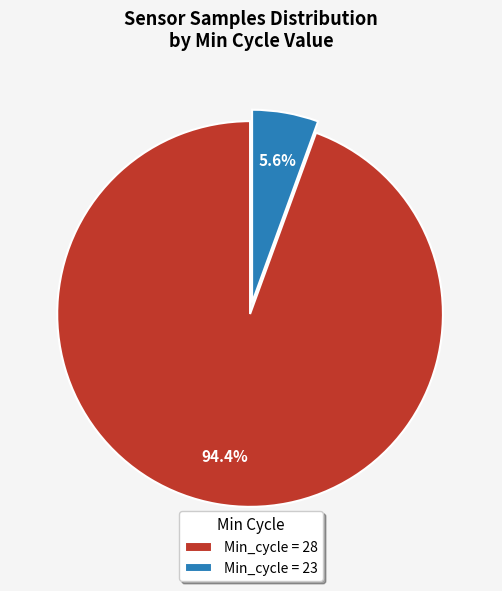

Which slice is the smallest?

Min_cycle = 23